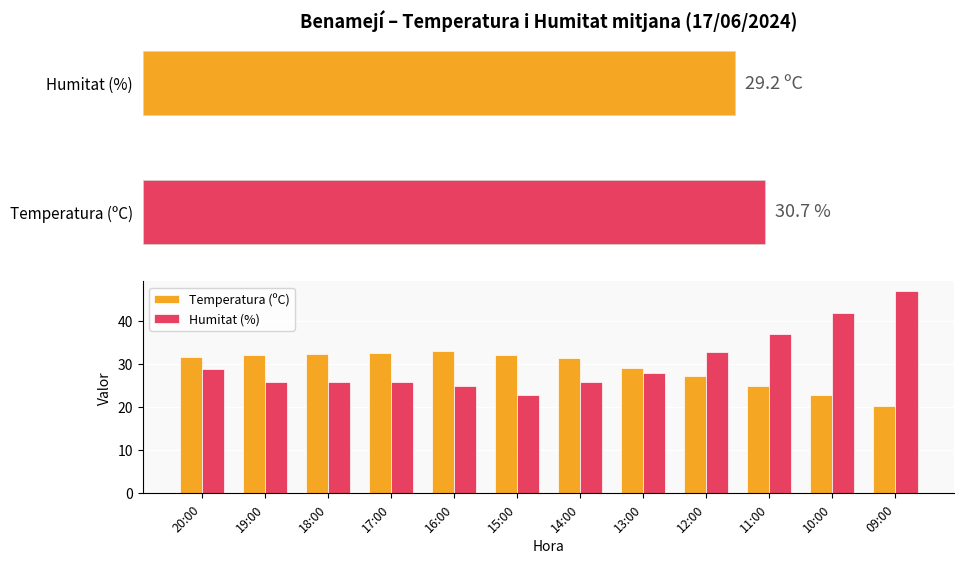

What is the smallest value displayed?

20.3